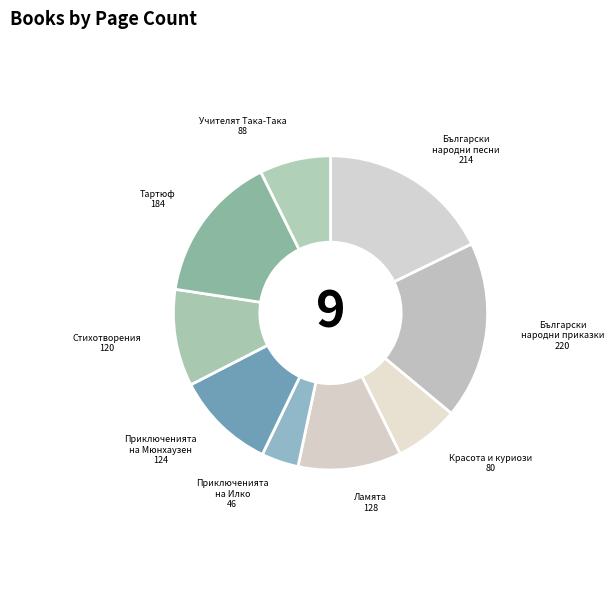

Is the sum of Приключенията на Мюнхаузен and Български народни песни greater than half?

No